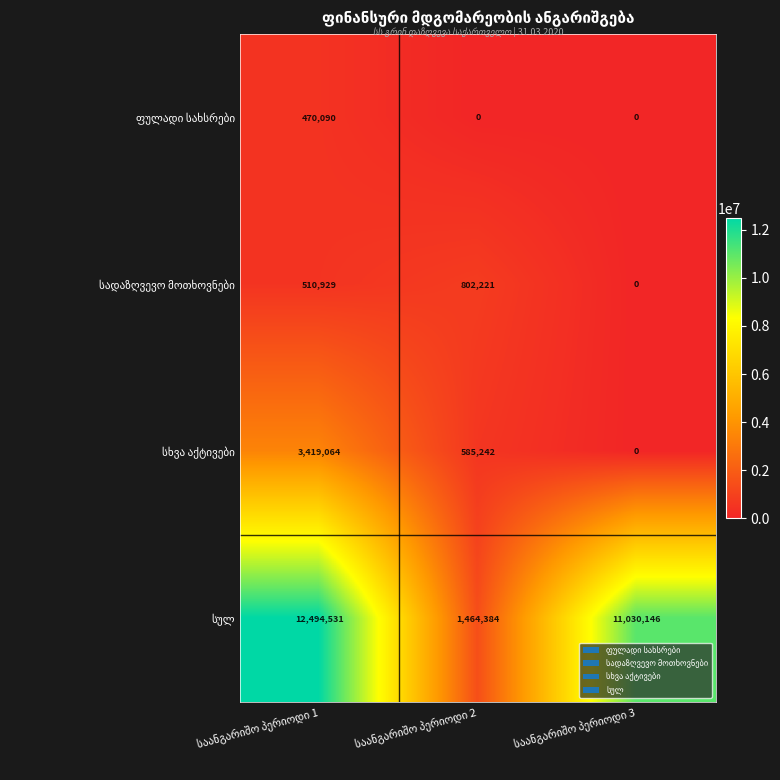

At how many categories does at least one series exceed 11207002?

1